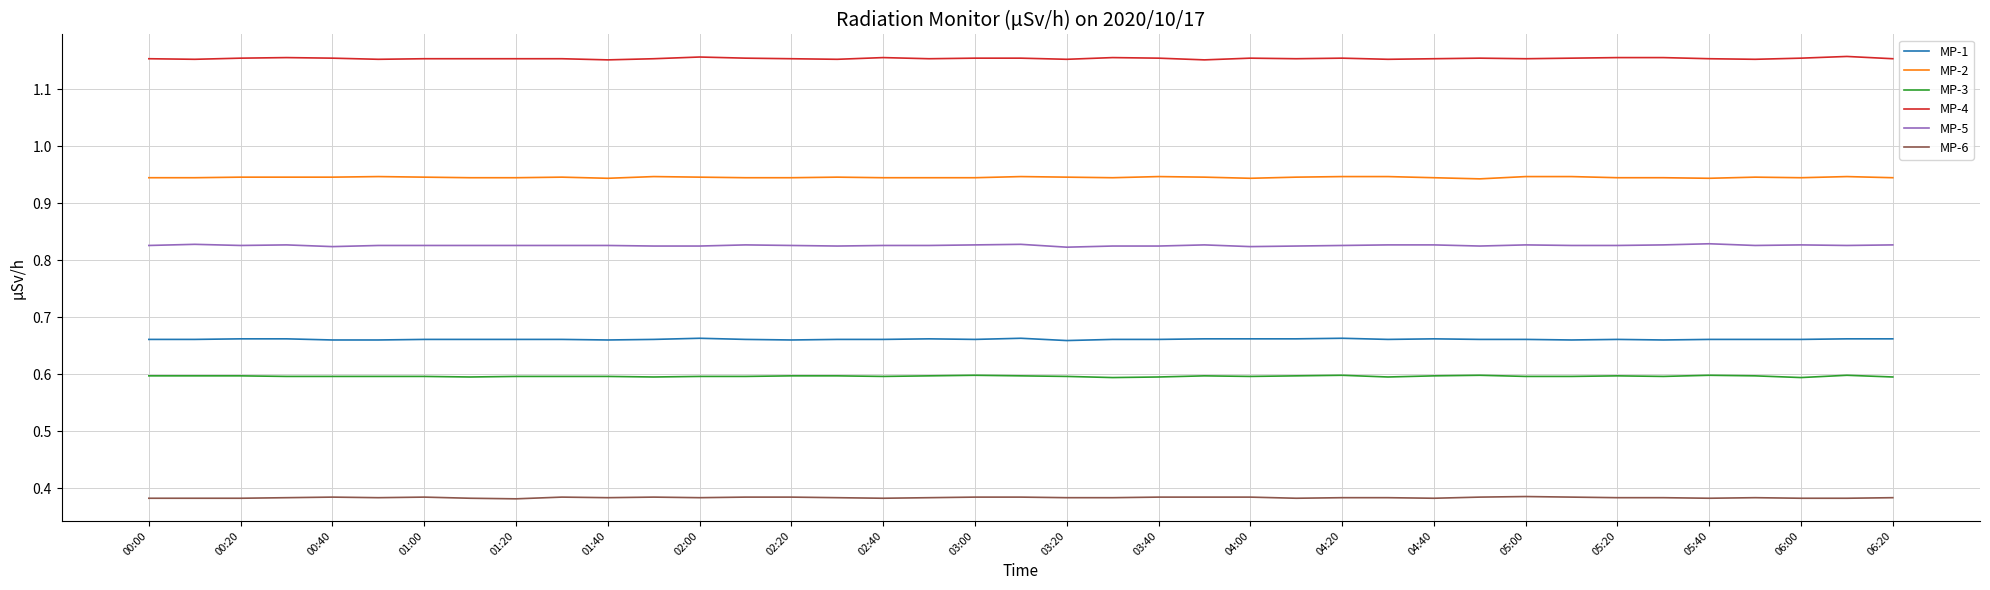

Which series has the largest total across all categories?

MP-4